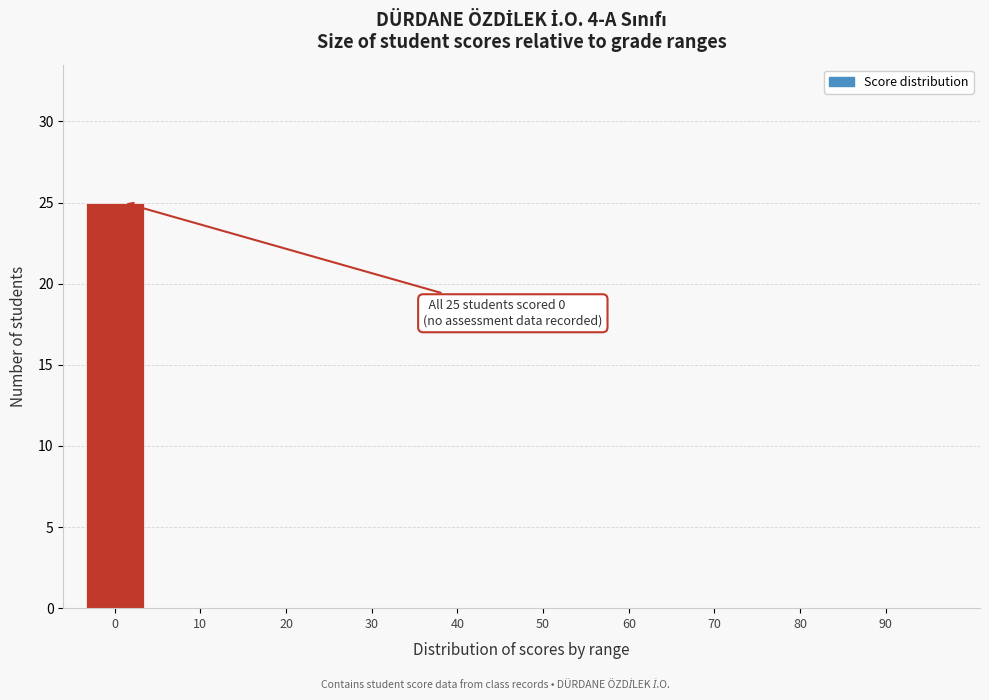

Reading left to right, transcribe all the data shown in this chart.

0=25	10=0	20=0	30=0	40=0	50=0	60=0	70=0	80=0	90=0